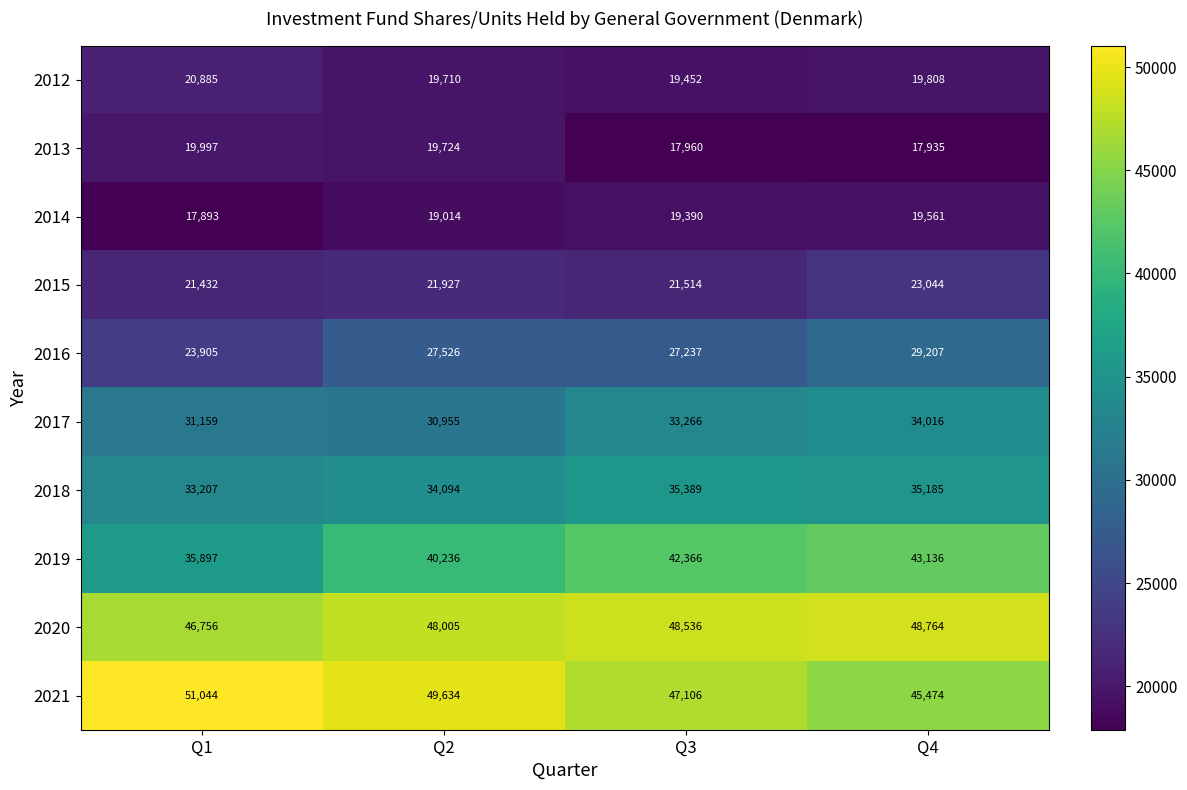

What is the difference between the maximum and minimum values in the 2017 series?

3061